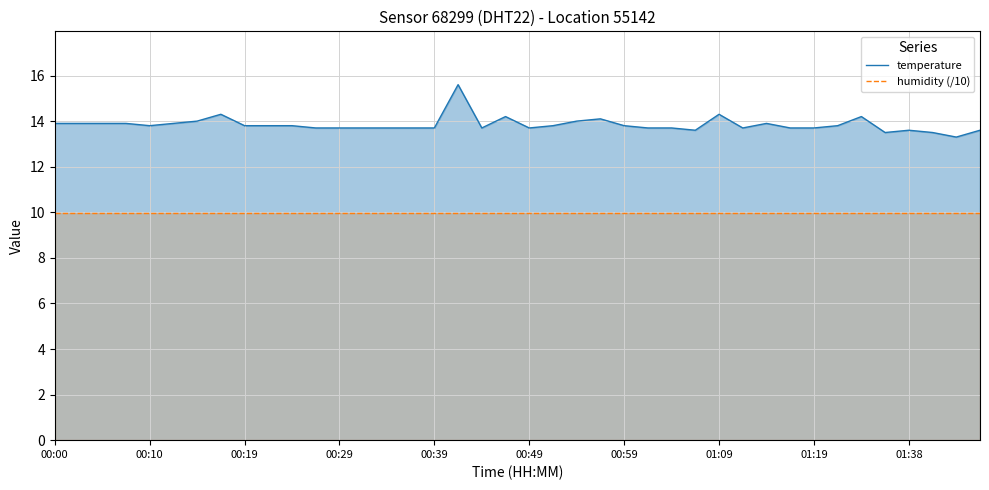

True or false: temperature has a value of 14.1 at 23.

True